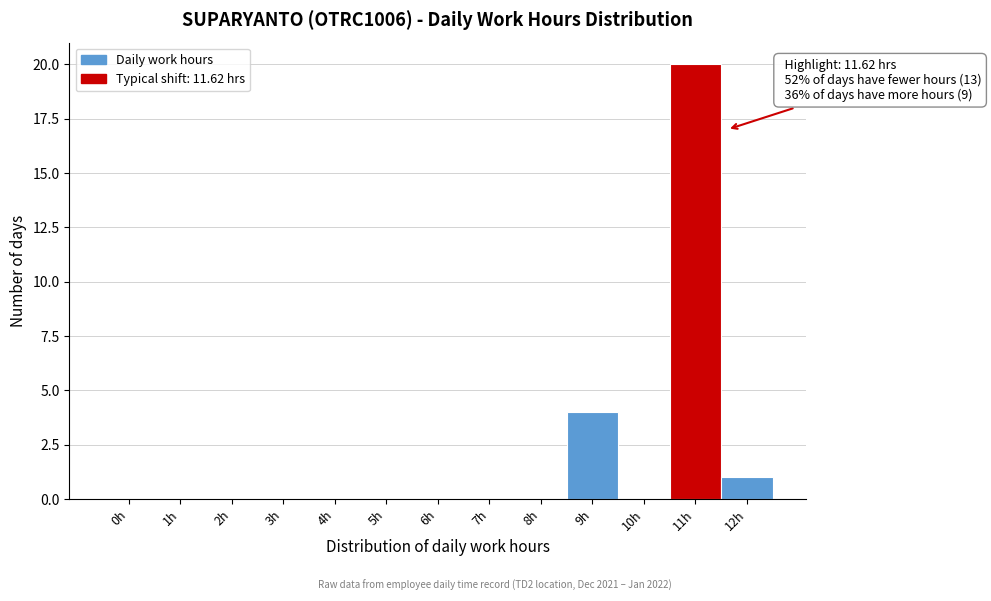

Reading left to right, extract all data points from this chart.

0h=0	1h=0	2h=0	3h=0	4h=0	5h=0	6h=0	7h=0	8h=0	9h=4	10h=0	11h=20	12h=1